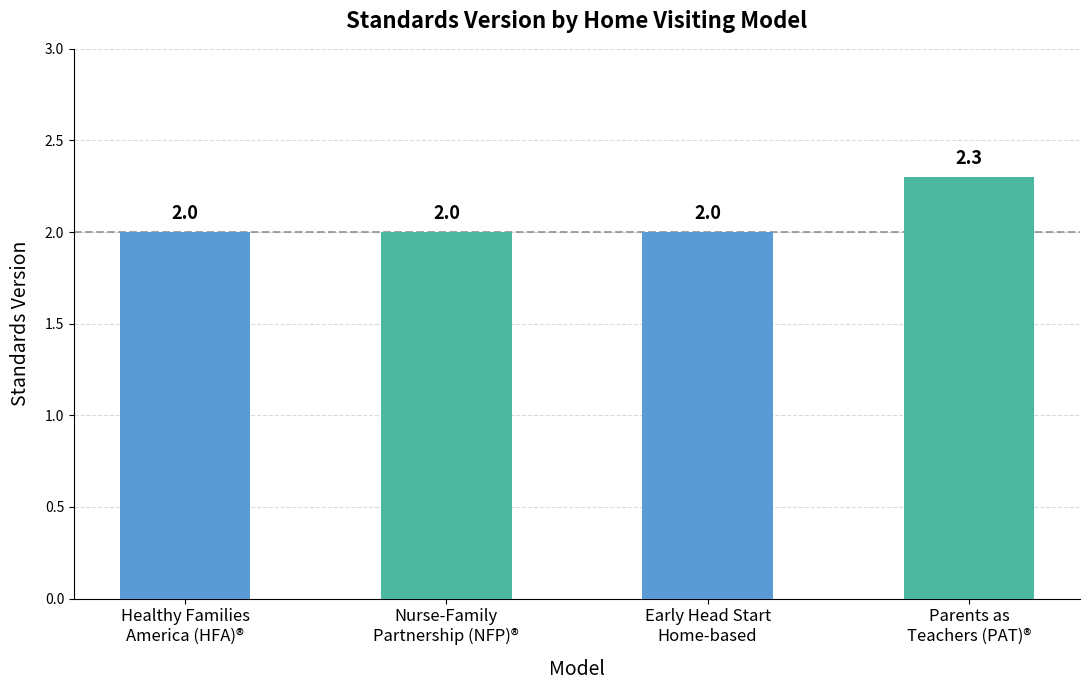

What is the sum of all values?

8.3